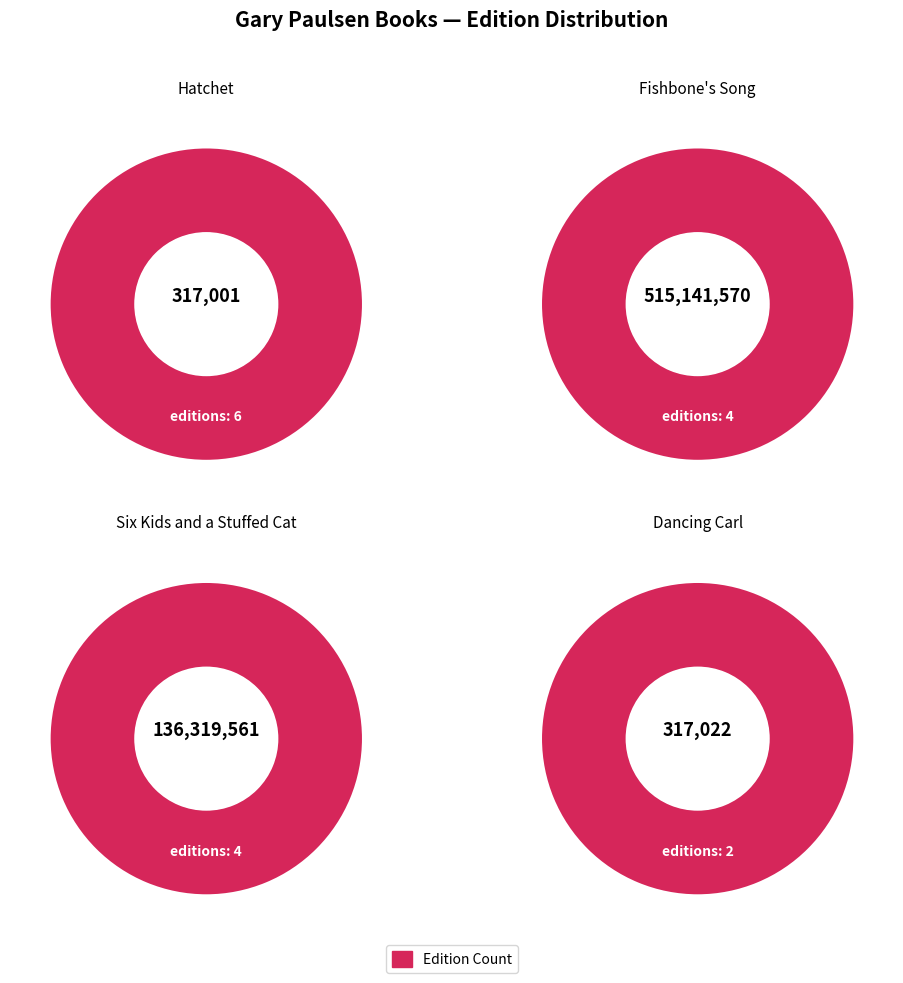

Combined, do Six Kids and a Stuffed Cat and Dancing Carl account for over 50%?

No